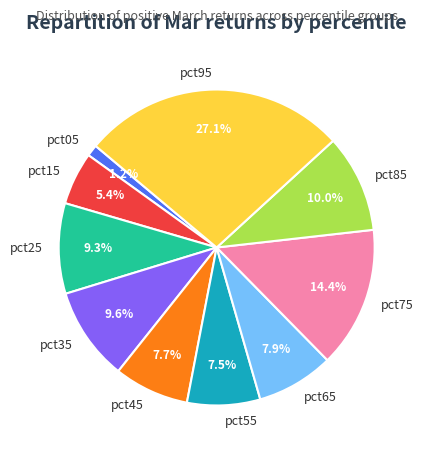

Which category has the biggest portion of the pie?

pct95